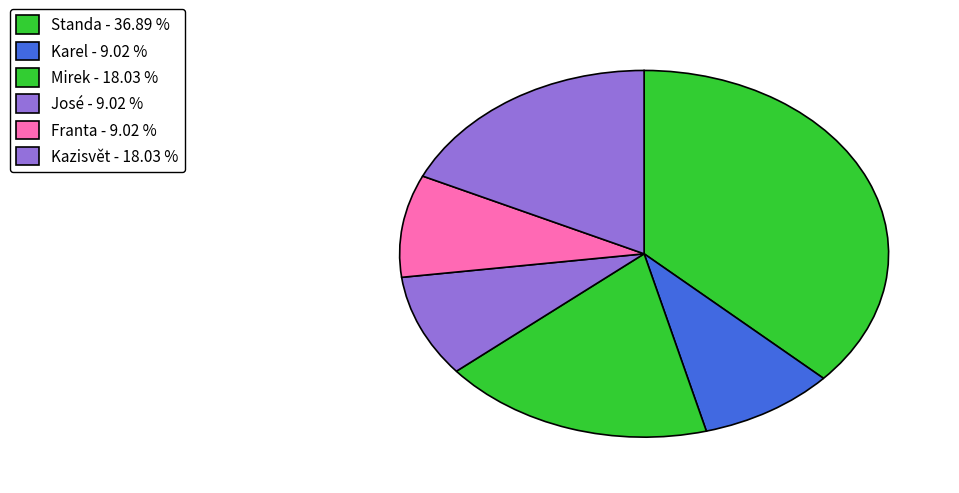

What percentage is the José slice, to the nearest percent?

9%